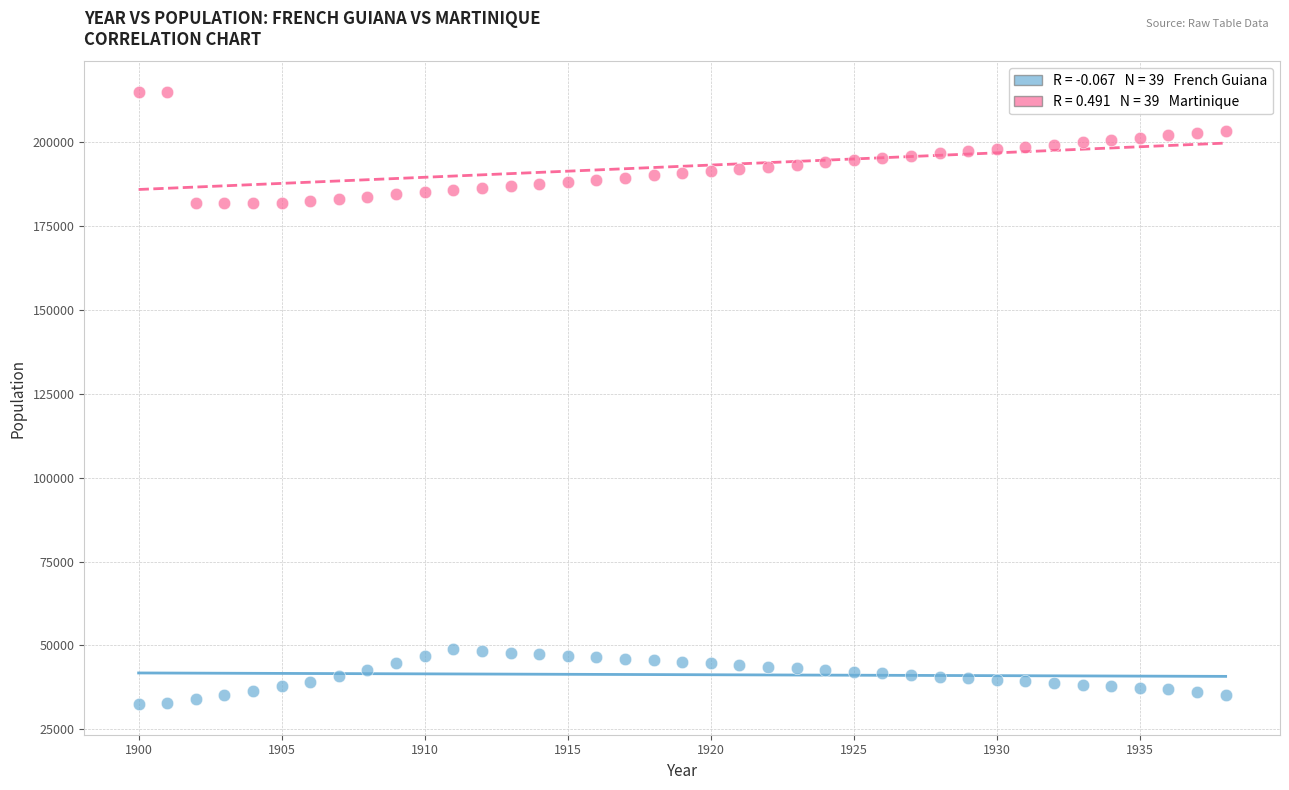

Across all data points, what is the range of Y values (max minus min)?

182525